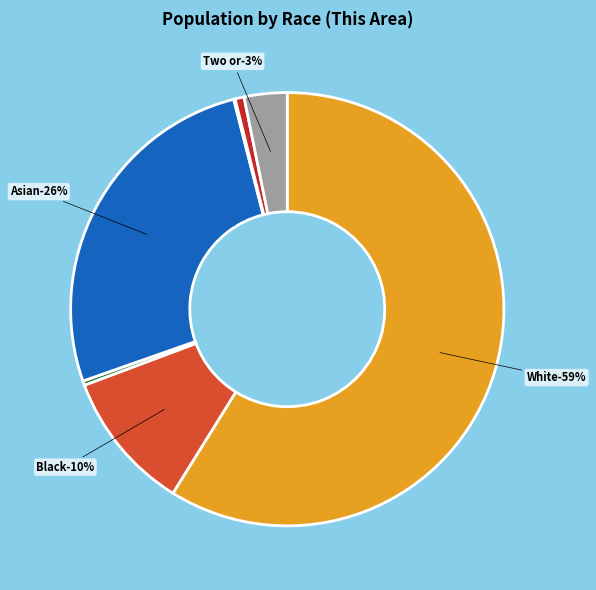

Does any single category account for the majority?

Yes